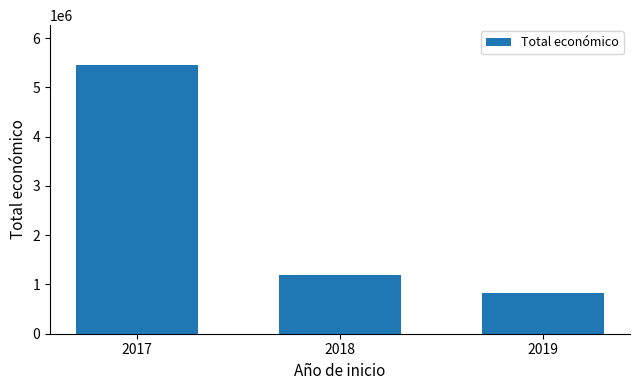

Reading right to left, list all the values displayed in this chart.

829925	1188150	5444032